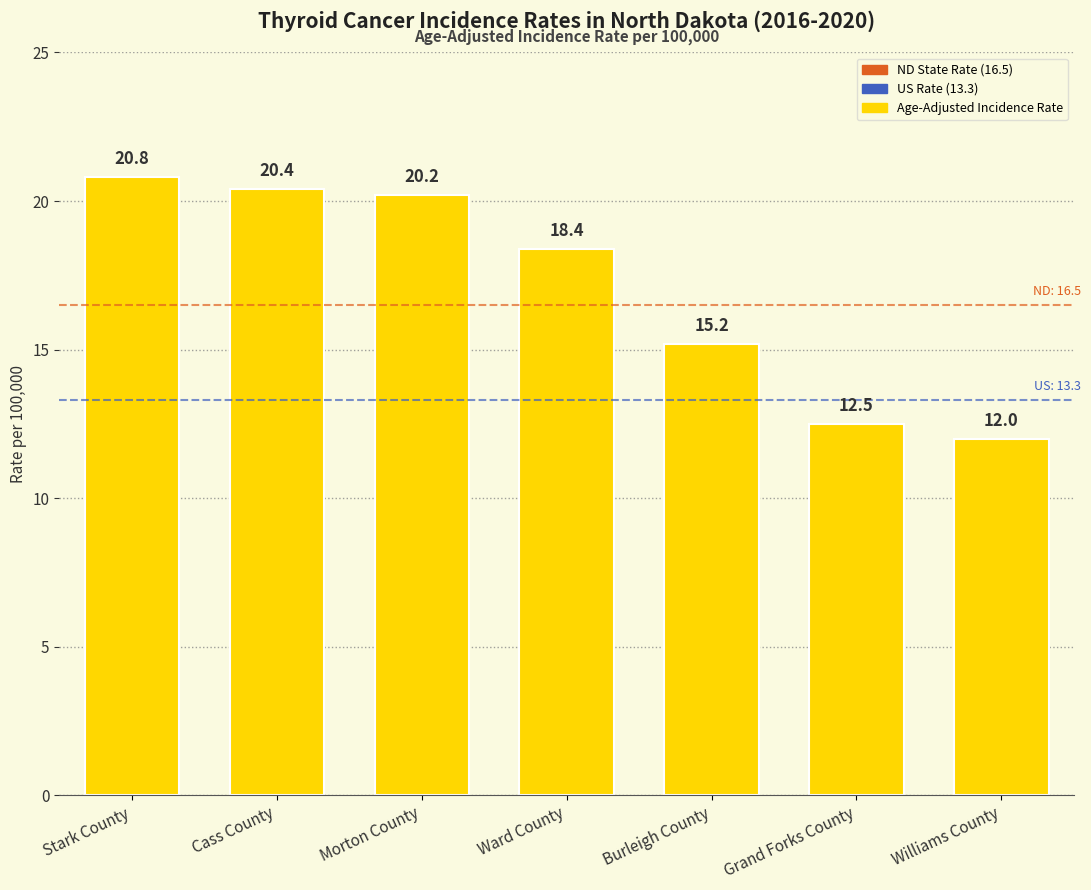

Which has a higher value, Burleigh County or Ward County?

Ward County